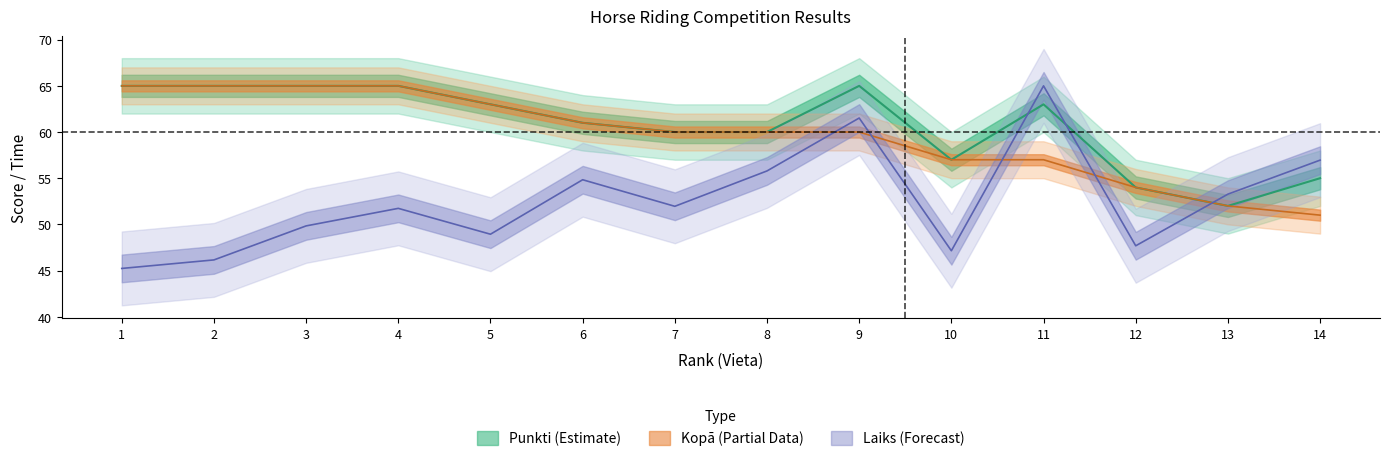

How many data points in Kopā are less than 60?

5